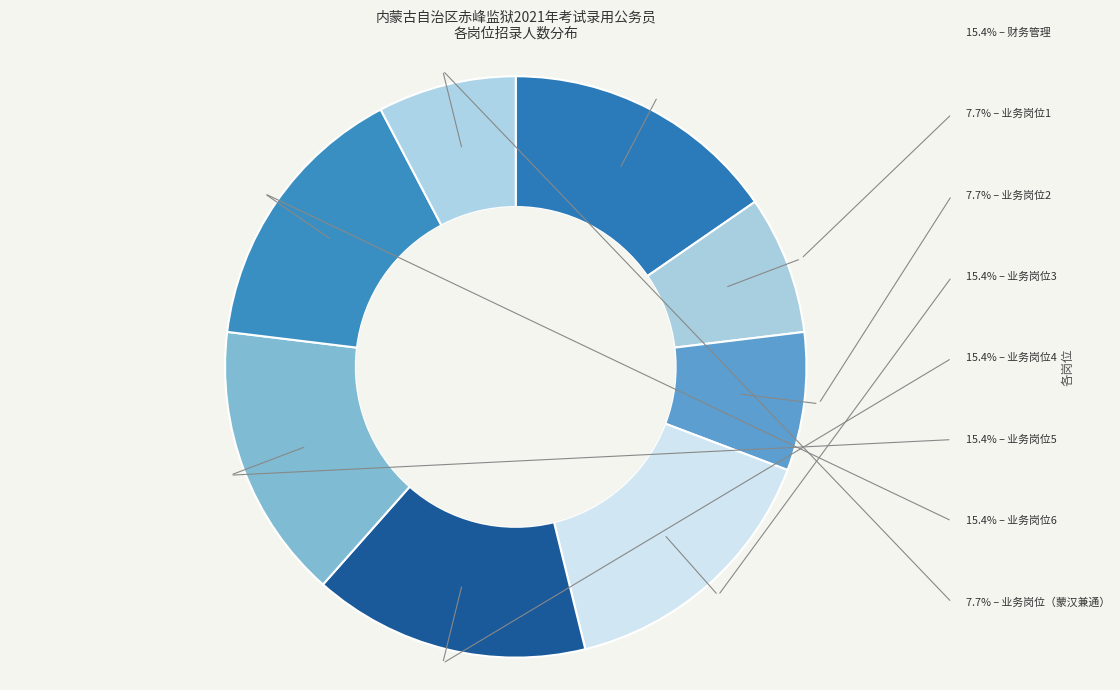

To the nearest percent, what is the difference between the largest and smallest slice percentages?

8%